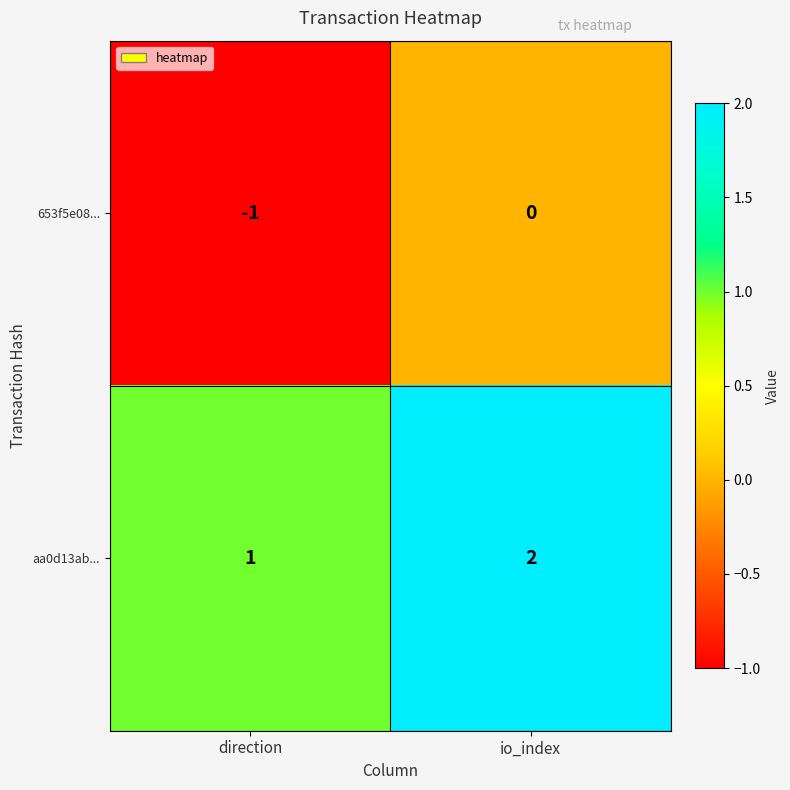

How many series are shown in this chart?

2